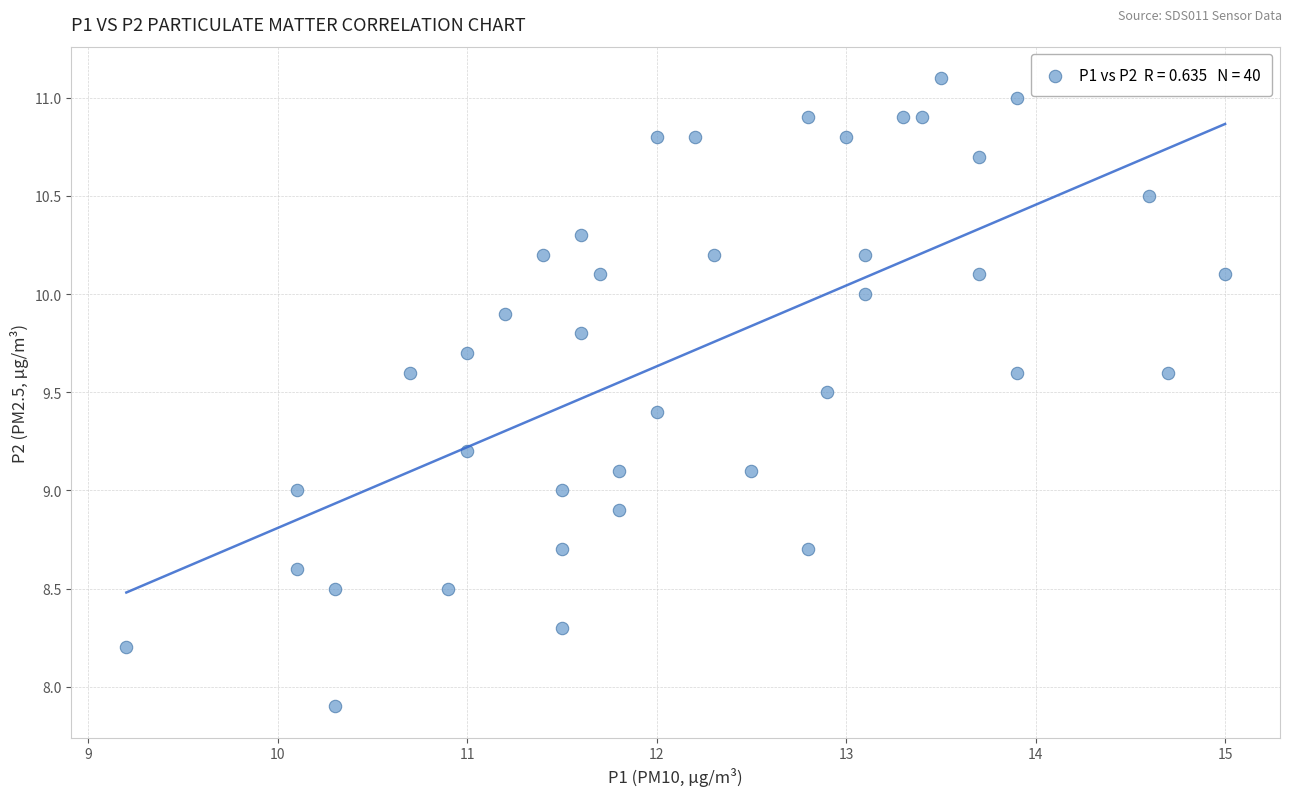

What is the range of X values (max minus min)?

5.8